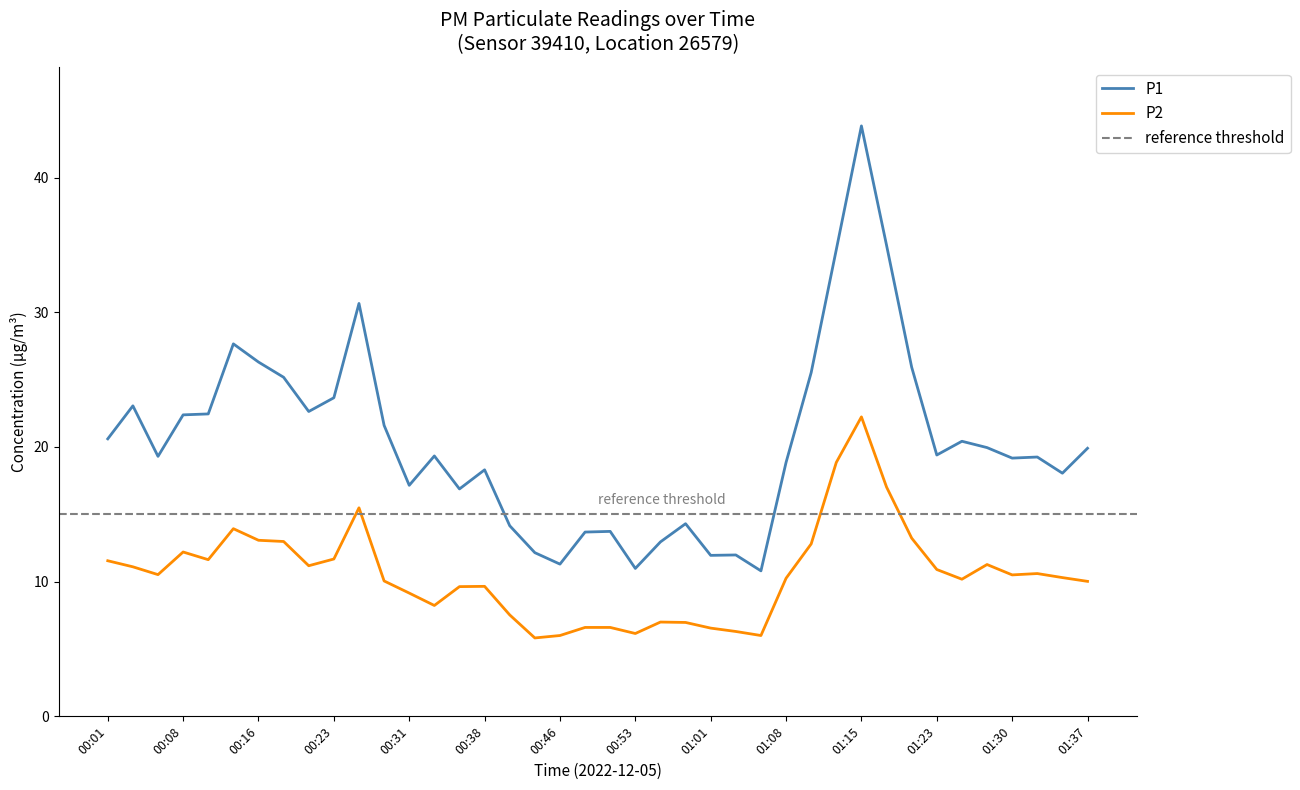

What is the spread (max minus min) of values at 00:56?

5.9